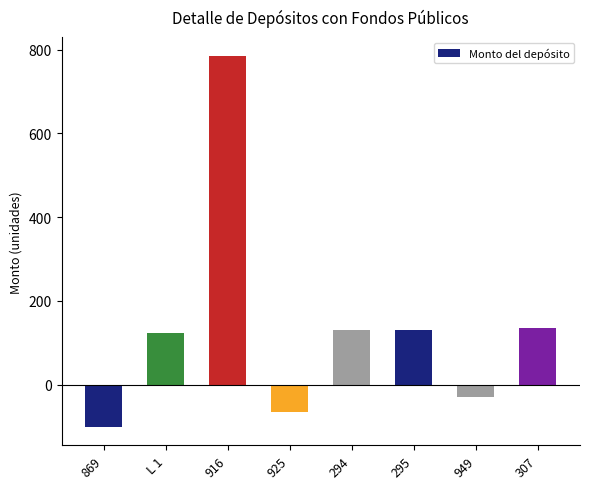

Reading left to right, list all the values displayed in this chart.

-100.5	124.5	785.5	-64.5	130.5	130.5	-28.5	136.5